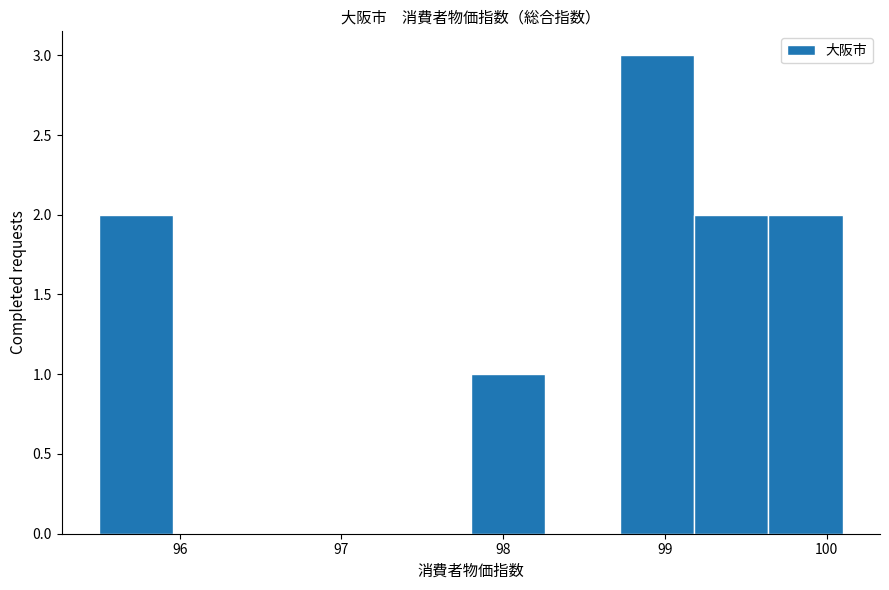

What is the height of the bar covering 97.80 to 98.26 on the x-axis? Neither the bar edges nor the heights are printed on the chart, so give them approximately, as read against the axes.

1